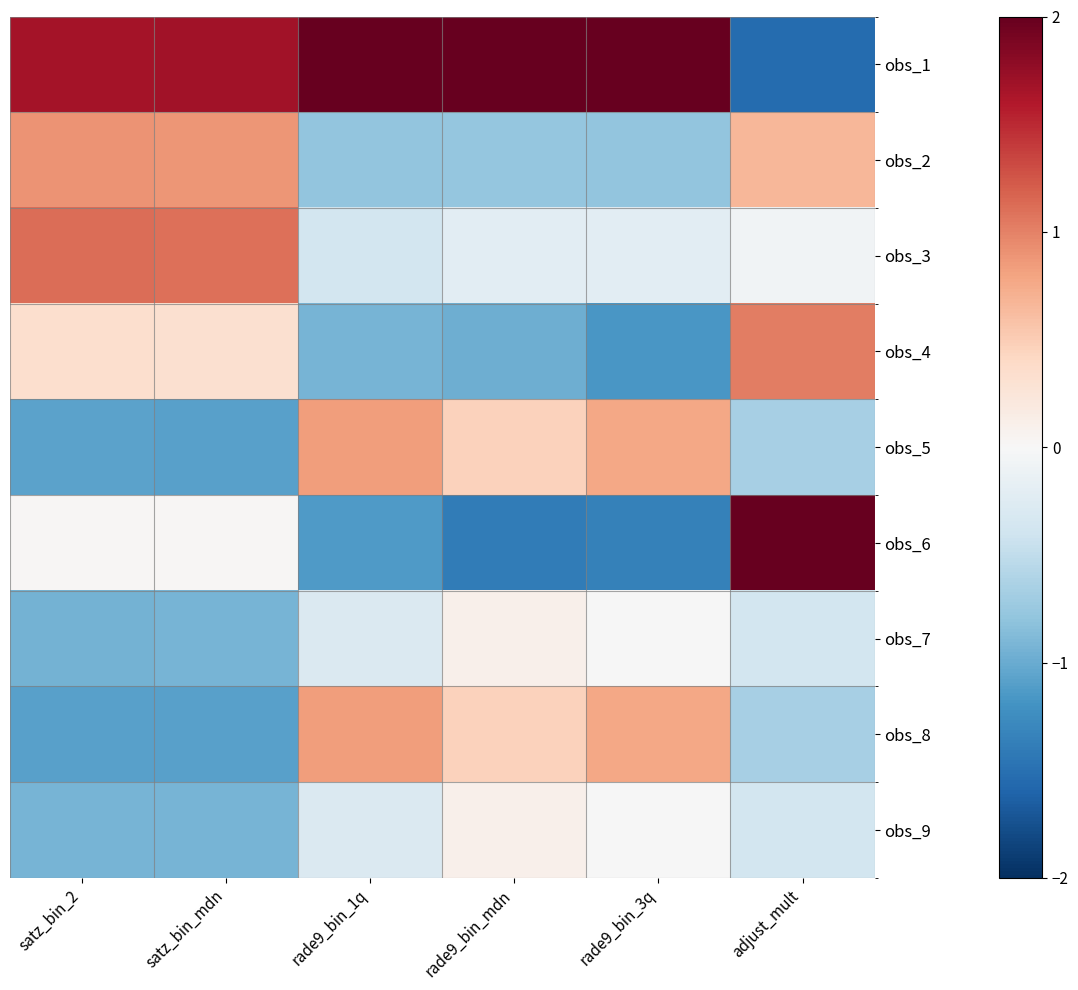

How many categories are shown in the chart?

6